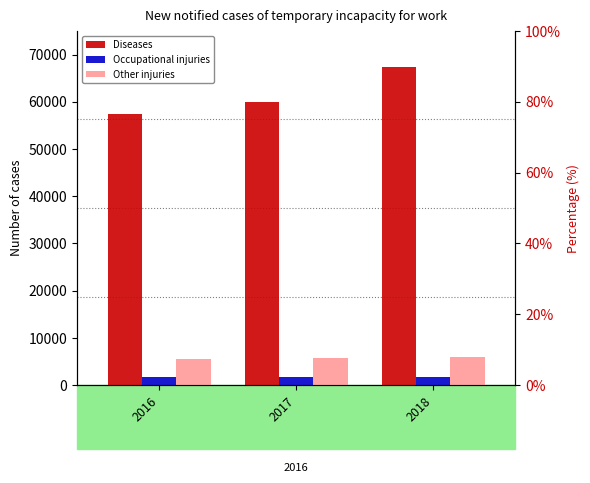

The Diseases series shows 34391 at 2018. True or false?

False